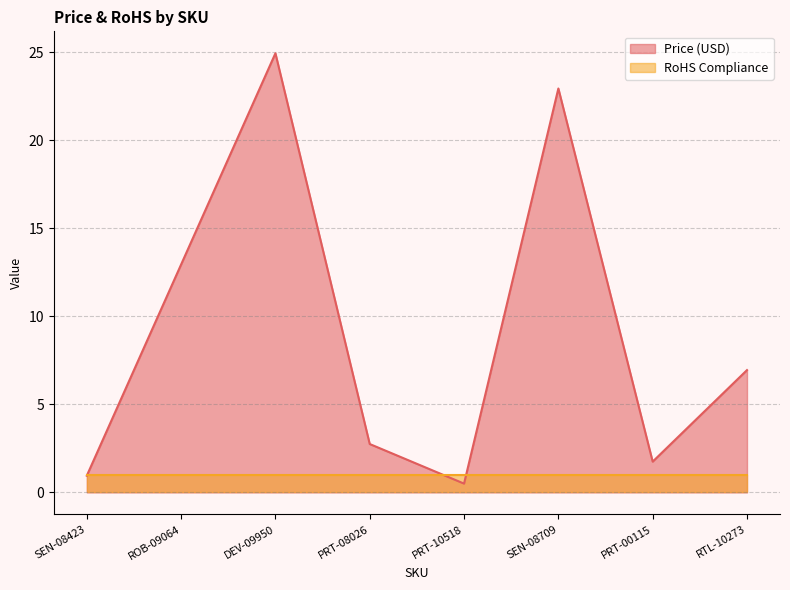

How many series are shown in this chart?

2